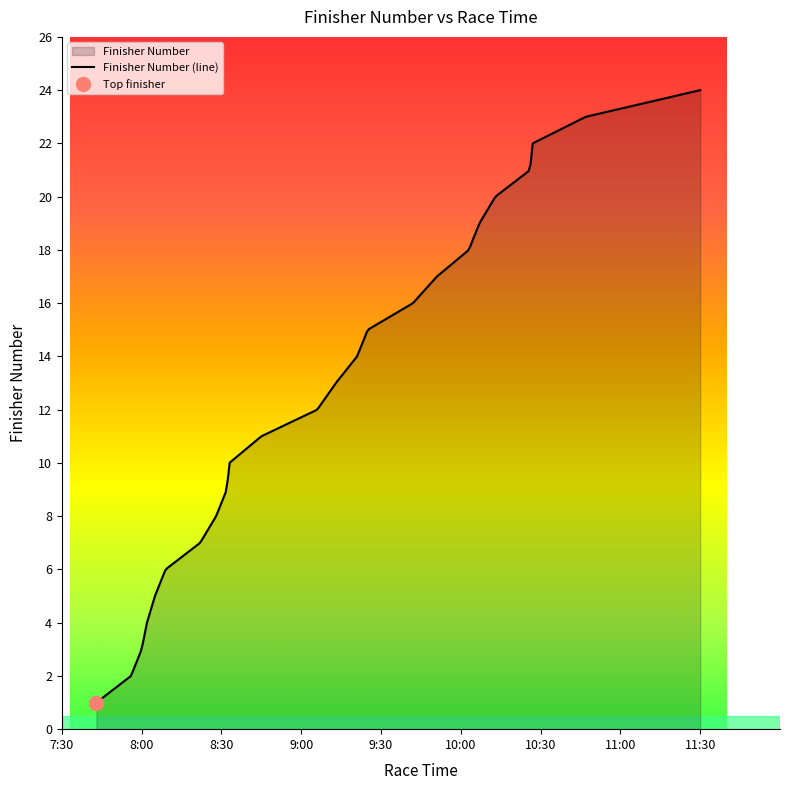

What is the smallest value displayed?

1